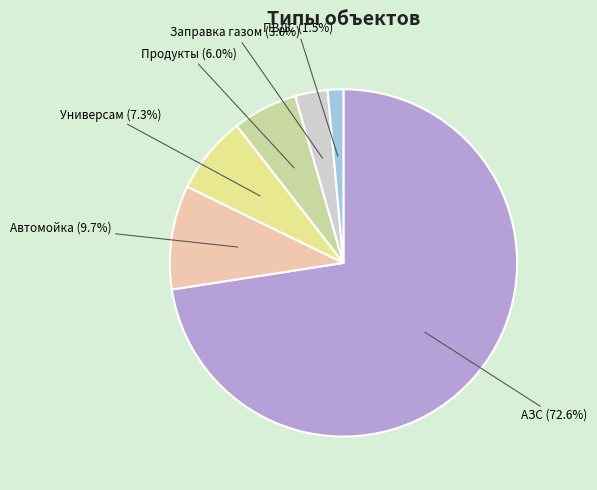

Which slice is the smallest?

ПВДС